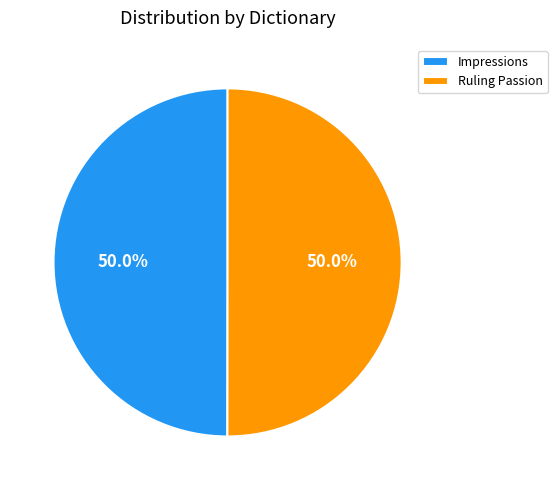

To the nearest percent, what is the average slice percentage?

50%